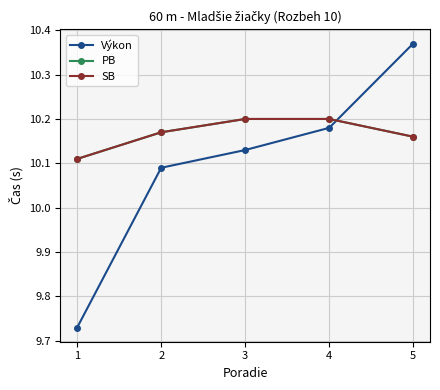

Does the chart have visible grid lines?

Yes